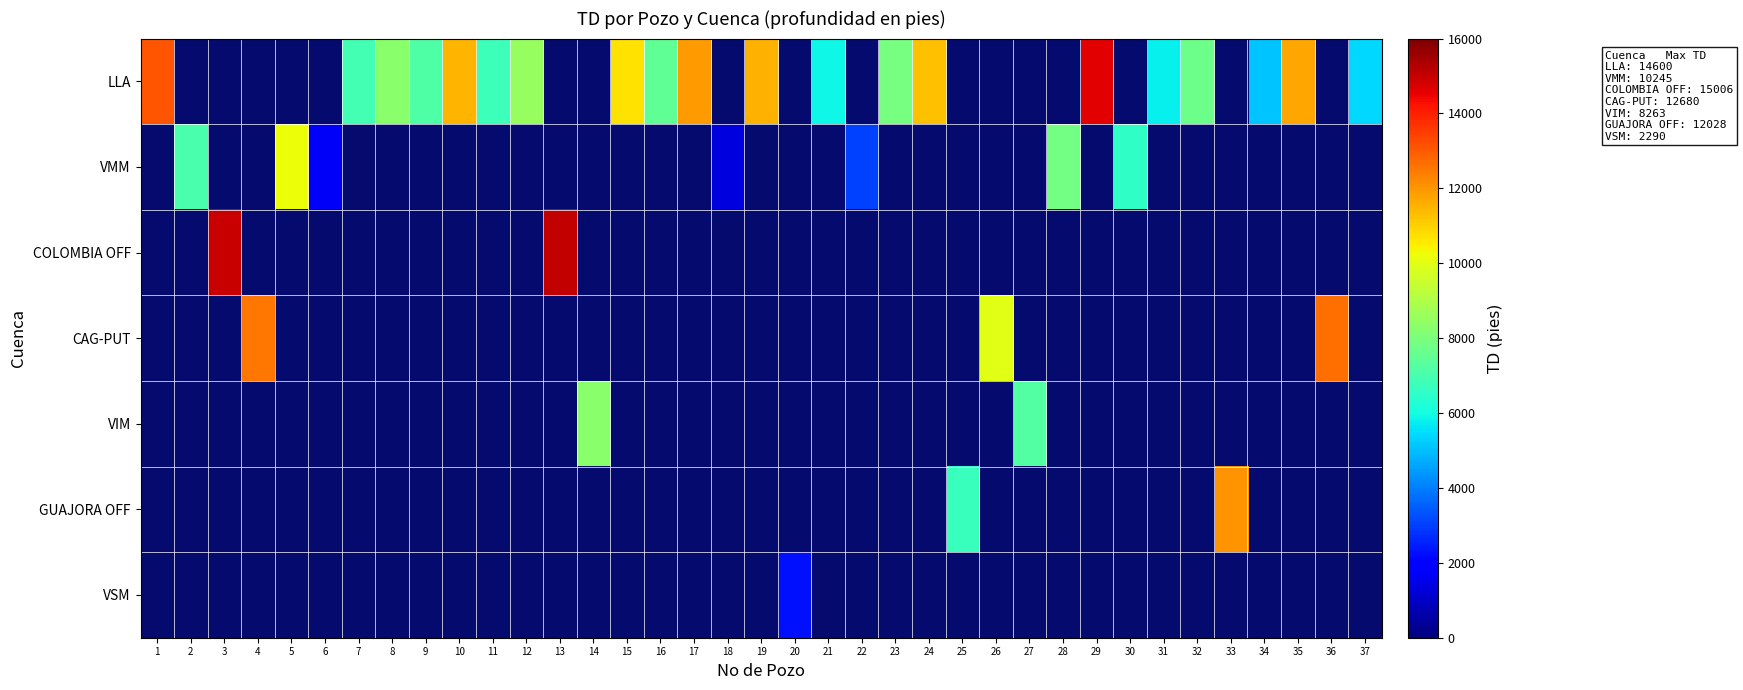

Is the value of VMM at 20 greater than the value of LLA at 24?

No